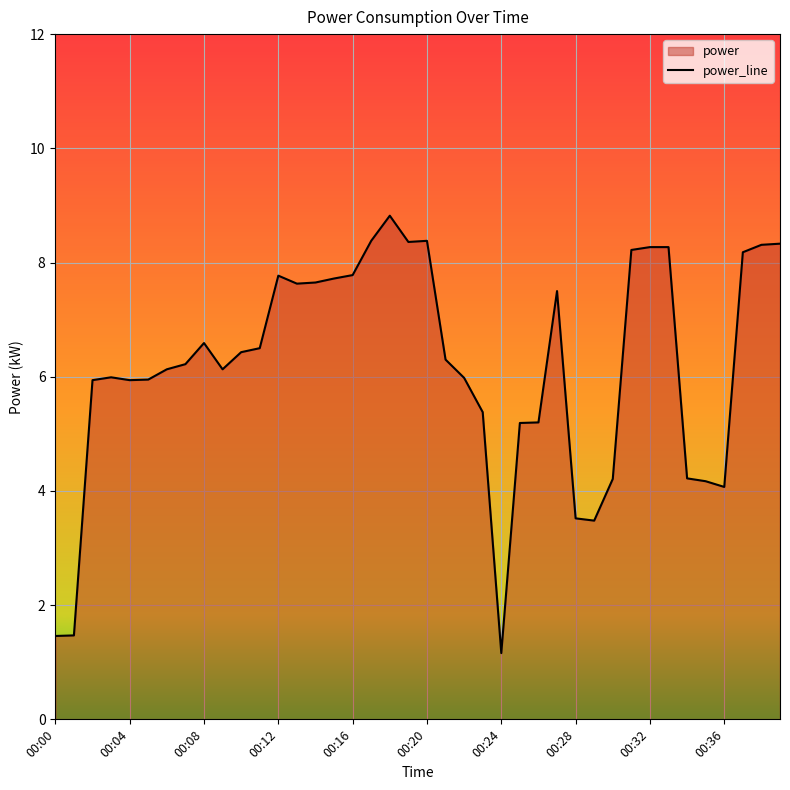

Where is the data nearest to the value 4?

00:36